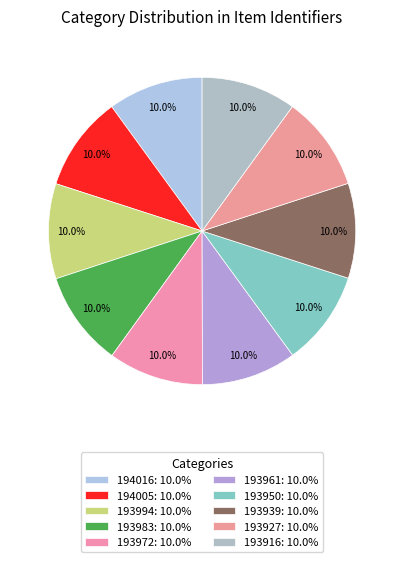

What is the largest slice in the pie chart?

194016